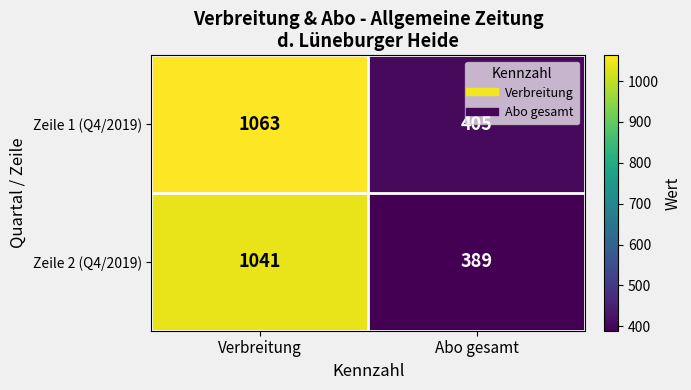

What is the difference between the maximum and minimum values in the Zeile 2 (Q4/2019) series?

652